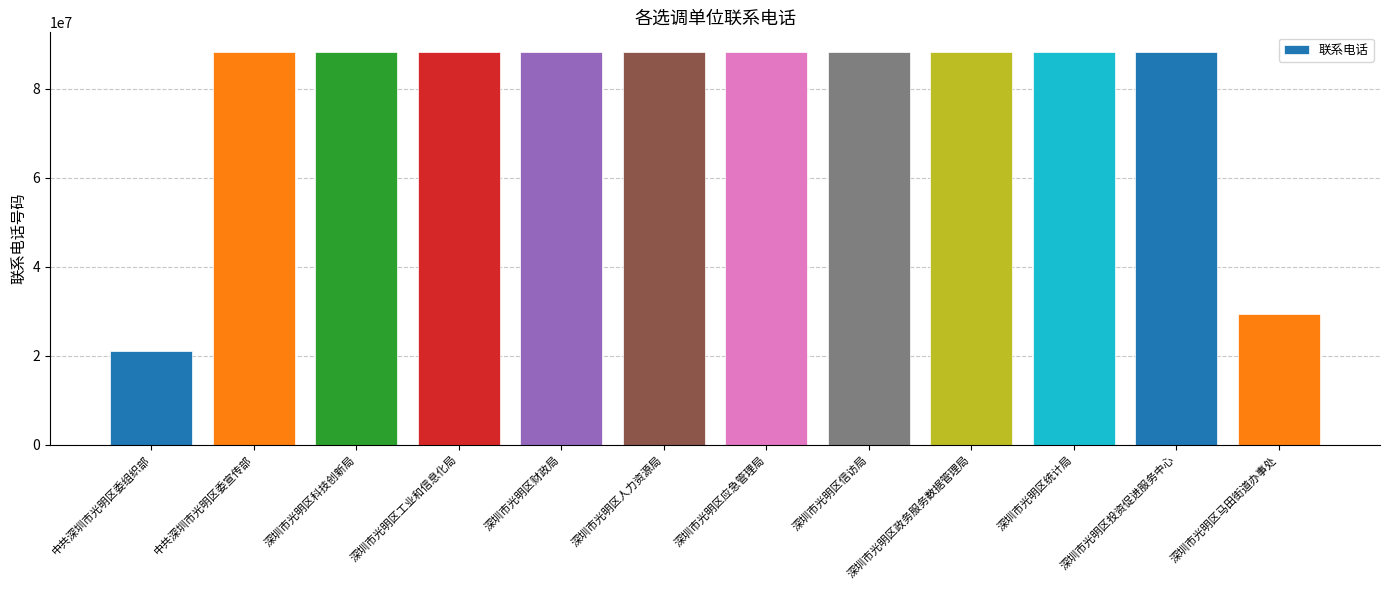

What is the ratio of the value at 中共深圳市光明区委宣传部 to the value at 深圳市光明区投资促进服务中心?

1.0